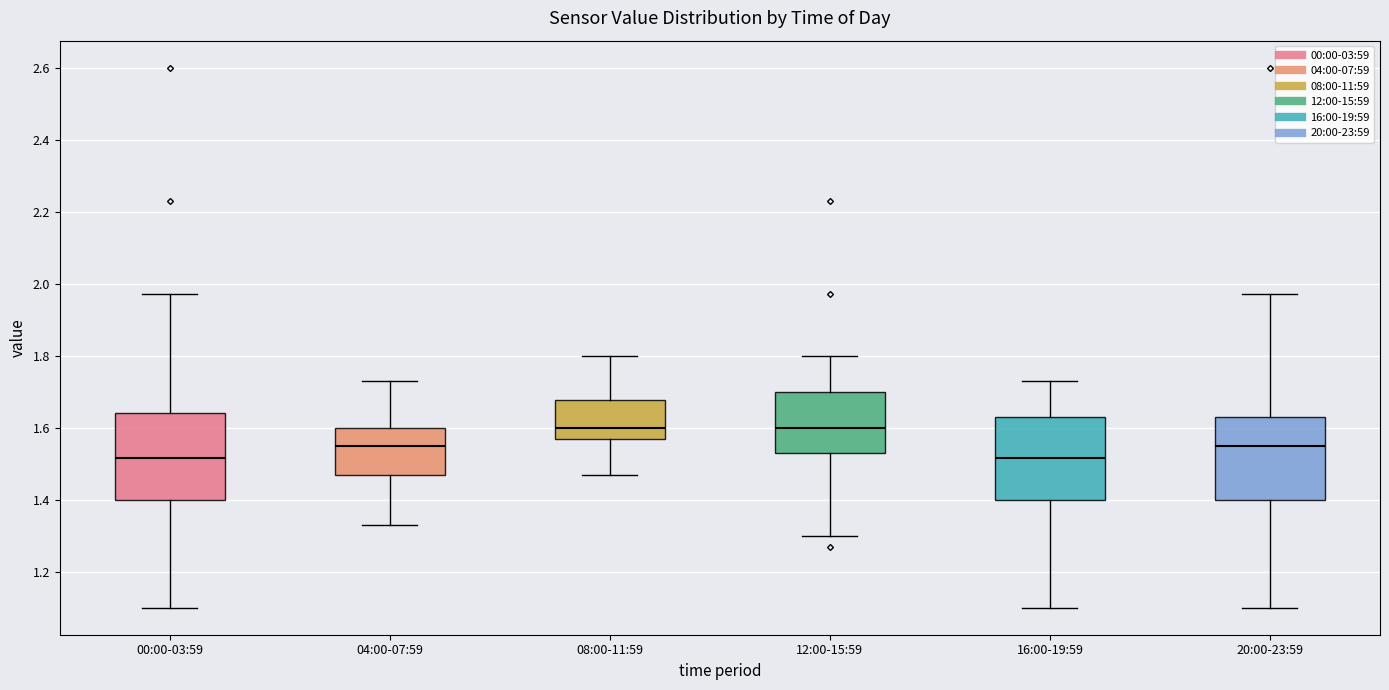

Reading left to right, read every box against the y-axis: the position of its median line, the range the box covers, and the ends of its whiskers. The values are not printed on the chart, so give them approximately, as read against the axis.

00:00-03:59: median 1.52, box 1.40 to 1.64, whiskers 1.10 to 1.98
04:00-07:59: median 1.56, box 1.48 to 1.60, whiskers 1.34 to 1.74
08:00-11:59: median 1.60, box 1.58 to 1.68, whiskers 1.48 to 1.80
12:00-15:59: median 1.60, box 1.54 to 1.70, whiskers 1.30 to 1.80
16:00-19:59: median 1.52, box 1.40 to 1.64, whiskers 1.10 to 1.74
20:00-23:59: median 1.56, box 1.40 to 1.64, whiskers 1.10 to 1.98